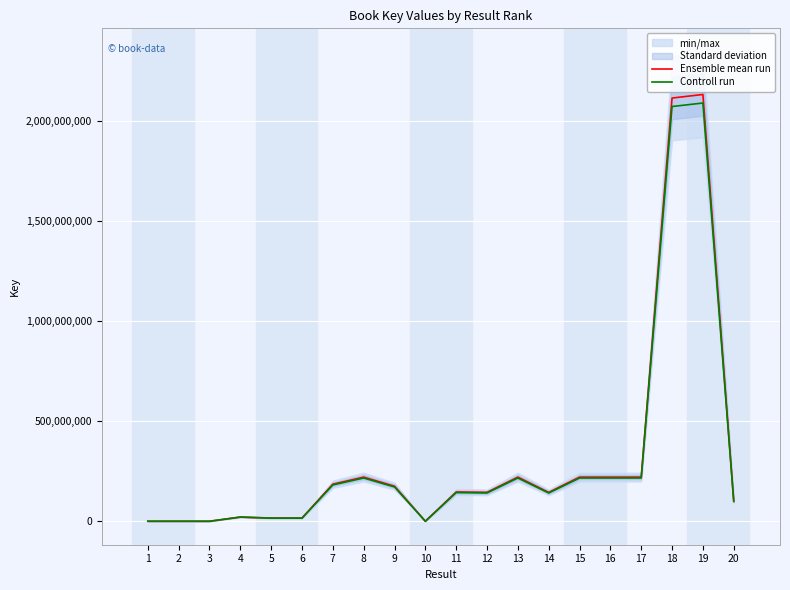

What is the maximum value for Ensemble mean run?

2130921578.0